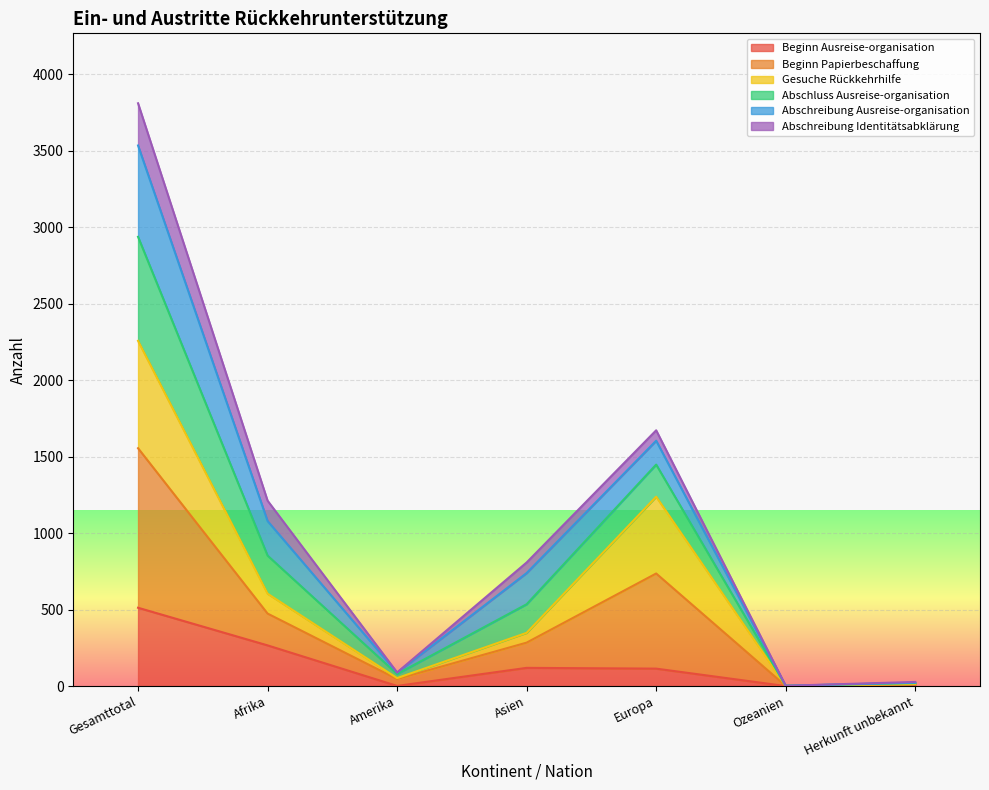

What value does the Beginn Ausreise-organisation series have at Asien, to the nearest 100?

100